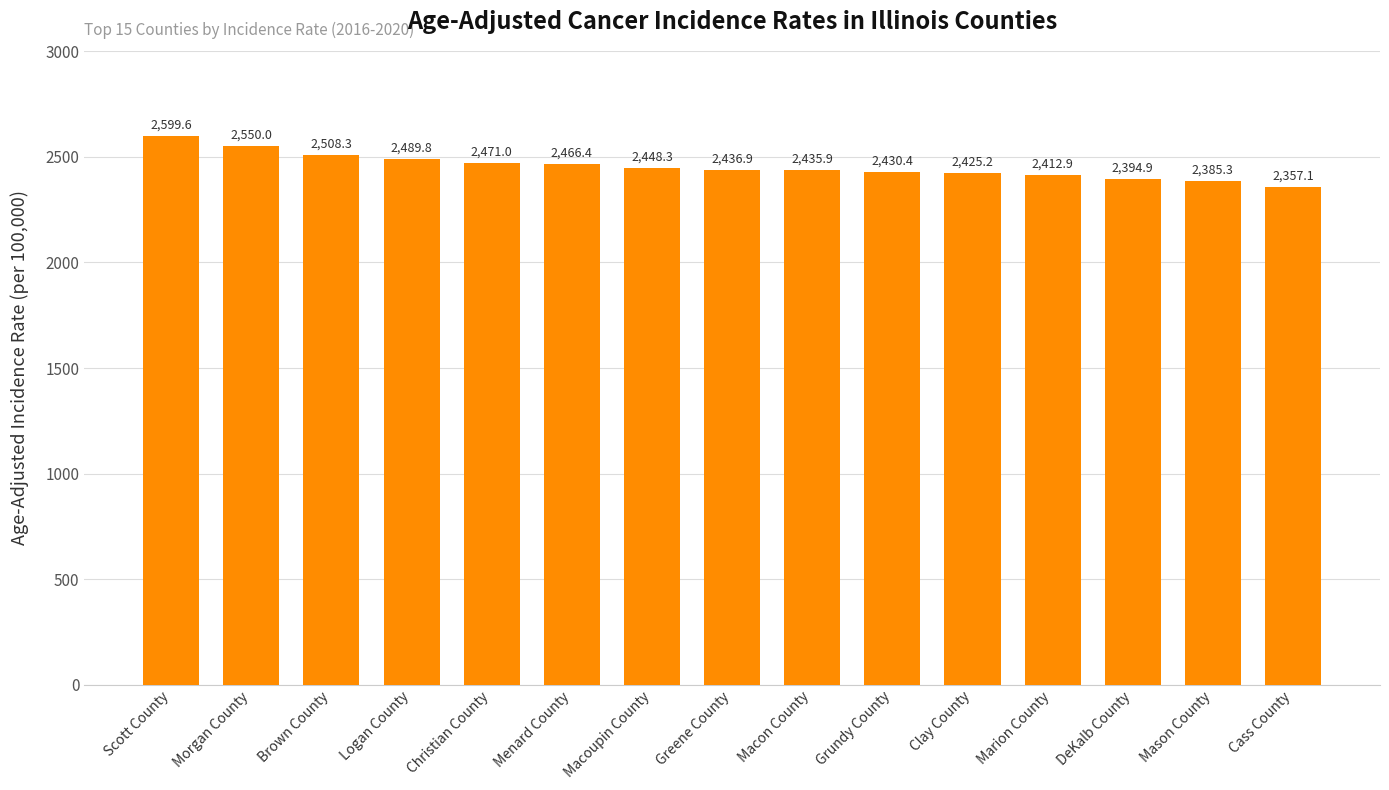

What is the difference between the second highest and second lowest values?

164.7